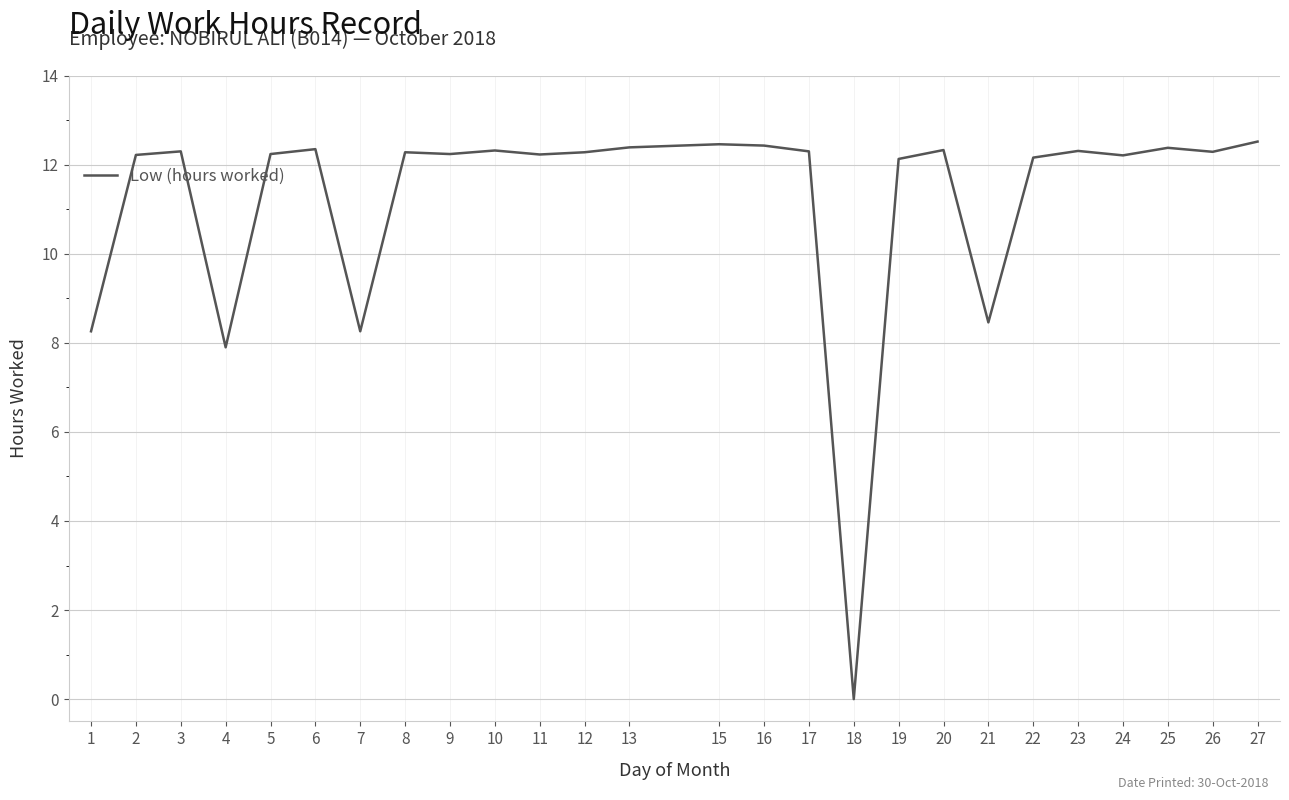

How many series are shown in this chart?

1